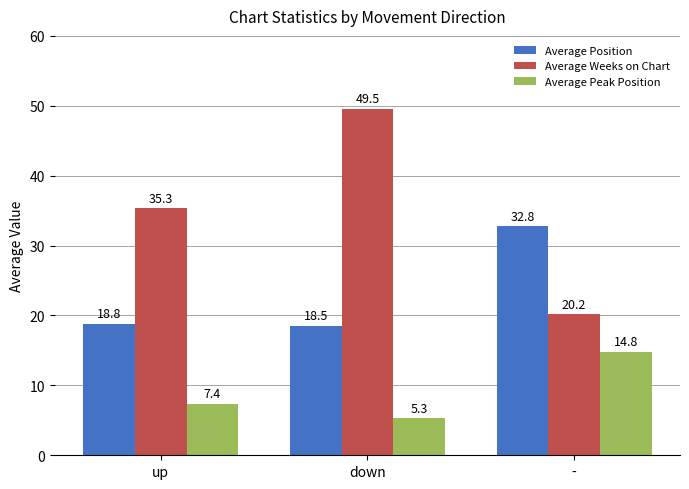

What position from the left is up?

1